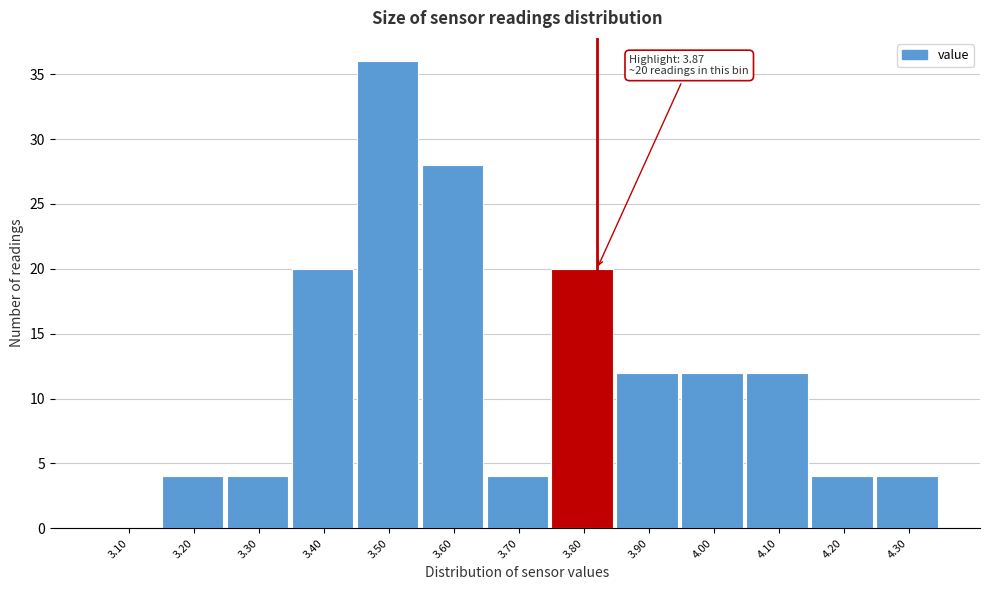

Reading left to right, list all the values displayed in this chart.

3.10=0	3.20=4	3.30=4	3.40=20	3.50=36	3.60=28	3.70=4	3.80=20	3.90=12	4.00=12	4.10=12	4.20=4	4.30=4